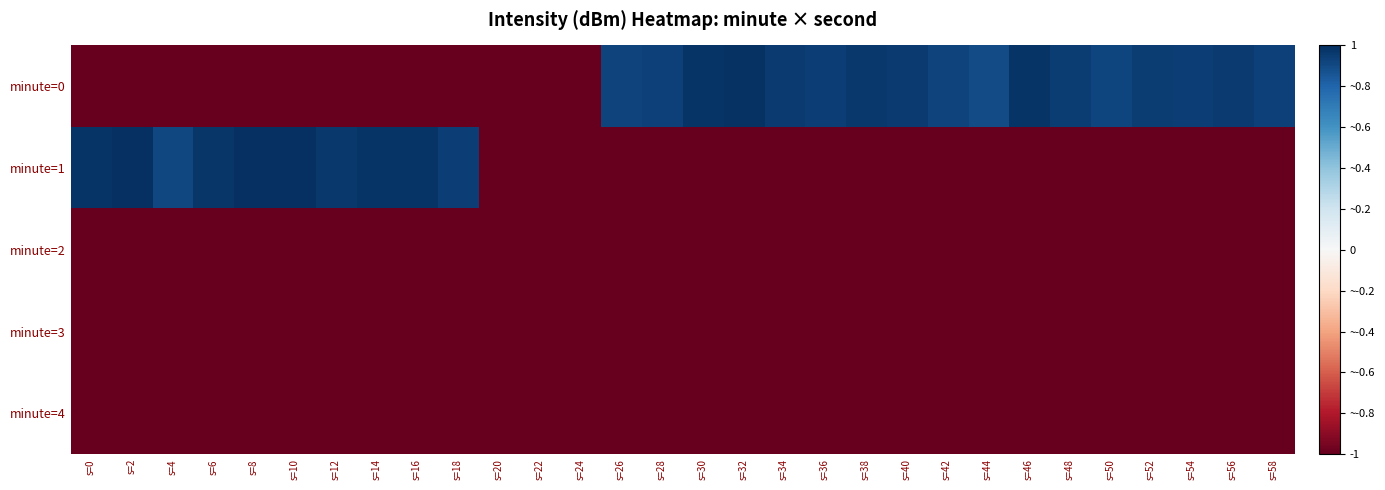

Reading left to right, transcribe all the data shown in this chart.

minute=0: s=0=-1.0	s=2=-1.0	s=4=-1.0	s=6=-1.0	s=8=-1.0	s=10=-1.0	s=12=-1.0	s=14=-1.0	s=16=-1.0	s=18=-1.0	s=20=-1.0	s=22=-1.0	s=24=-1.0	s=26=0.9	s=28=0.9	s=30=1.0	s=32=1.0	s=34=1.0	s=36=0.9	s=38=1.0	s=40=1.0	s=42=0.9	s=44=0.9	s=46=1.0	s=48=1.0	s=50=0.9	s=52=1.0	s=54=0.9	s=56=1.0	s=58=0.9
minute=1: s=0=1.0	s=2=1.0	s=4=0.9	s=6=1.0	s=8=1.0	s=10=1.0	s=12=1.0	s=14=1.0	s=16=1.0	s=18=0.9	s=20=-1.0	s=22=-1.0	s=24=-1.0	s=26=-1.0	s=28=-1.0	s=30=-1.0	s=32=-1.0	s=34=-1.0	s=36=-1.0	s=38=-1.0	s=40=-1.0	s=42=-1.0	s=44=-1.0	s=46=-1.0	s=48=-1.0	s=50=-1.0	s=52=-1.0	s=54=-1.0	s=56=-1.0	s=58=-1.0
minute=2: s=0=-1.0	s=2=-1.0	s=4=-1.0	s=6=-1.0	s=8=-1.0	s=10=-1.0	s=12=-1.0	s=14=-1.0	s=16=-1.0	s=18=-1.0	s=20=-1.0	s=22=-1.0	s=24=-1.0	s=26=-1.0	s=28=-1.0	s=30=-1.0	s=32=-1.0	s=34=-1.0	s=36=-1.0	s=38=-1.0	s=40=-1.0	s=42=-1.0	s=44=-1.0	s=46=-1.0	s=48=-1.0	s=50=-1.0	s=52=-1.0	s=54=-1.0	s=56=-1.0	s=58=-1.0
minute=3: s=0=-1.0	s=2=-1.0	s=4=-1.0	s=6=-1.0	s=8=-1.0	s=10=-1.0	s=12=-1.0	s=14=-1.0	s=16=-1.0	s=18=-1.0	s=20=-1.0	s=22=-1.0	s=24=-1.0	s=26=-1.0	s=28=-1.0	s=30=-1.0	s=32=-1.0	s=34=-1.0	s=36=-1.0	s=38=-1.0	s=40=-1.0	s=42=-1.0	s=44=-1.0	s=46=-1.0	s=48=-1.0	s=50=-1.0	s=52=-1.0	s=54=-1.0	s=56=-1.0	s=58=-1.0
minute=4: s=0=-1.0	s=2=-1.0	s=4=-1.0	s=6=-1.0	s=8=-1.0	s=10=-1.0	s=12=-1.0	s=14=-1.0	s=16=-1.0	s=18=-1.0	s=20=-1.0	s=22=-1.0	s=24=-1.0	s=26=-1.0	s=28=-1.0	s=30=-1.0	s=32=-1.0	s=34=-1.0	s=36=-1.0	s=38=-1.0	s=40=-1.0	s=42=-1.0	s=44=-1.0	s=46=-1.0	s=48=-1.0	s=50=-1.0	s=52=-1.0	s=54=-1.0	s=56=-1.0	s=58=-1.0